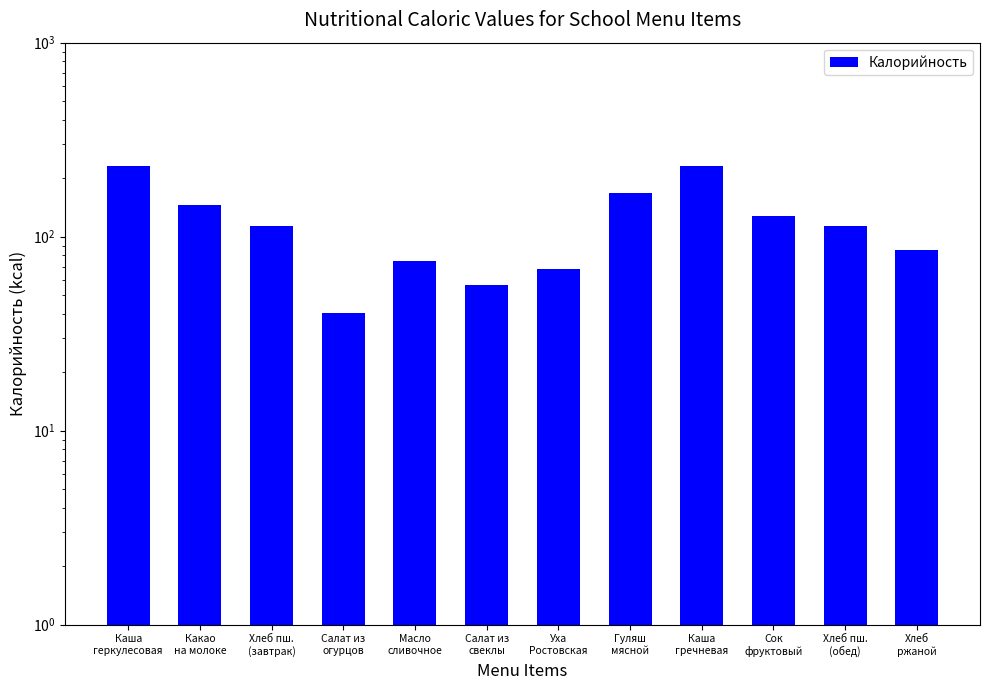

How many bars are there in total?

12